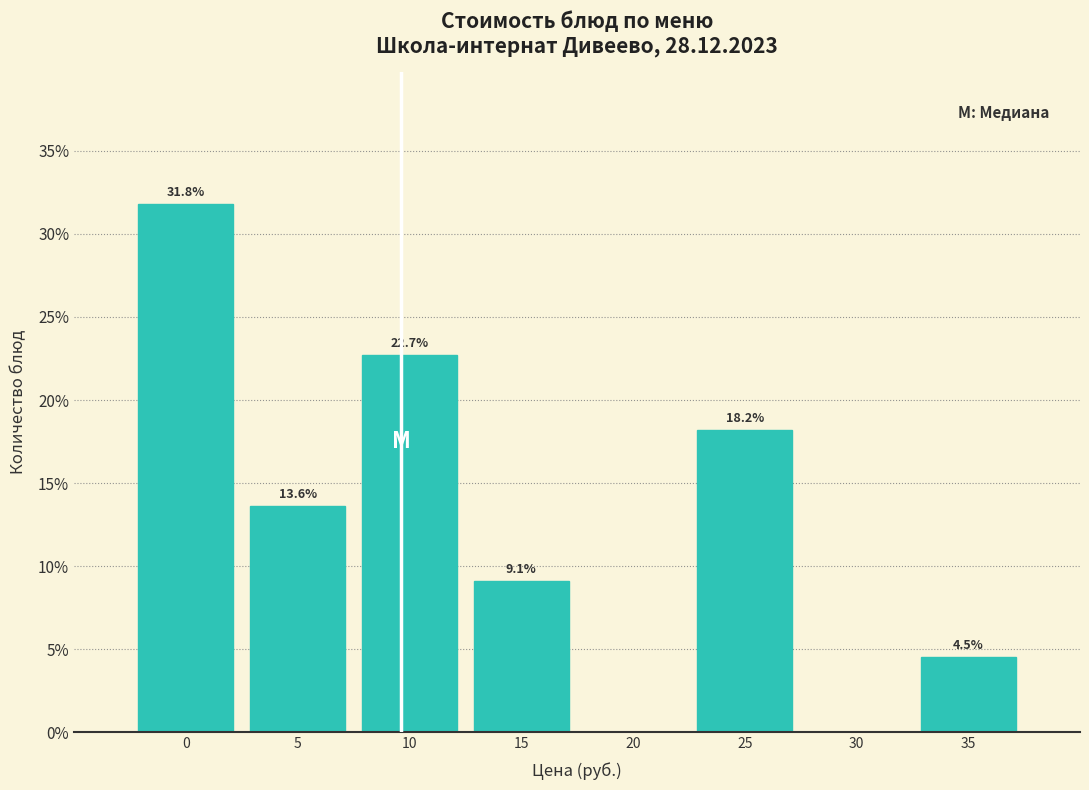

Reading left to right, list all the values displayed in this chart.

0=31.8	5=13.6	10=22.7	15=9.1	20=0.0	25=18.2	30=0.0	35=4.5